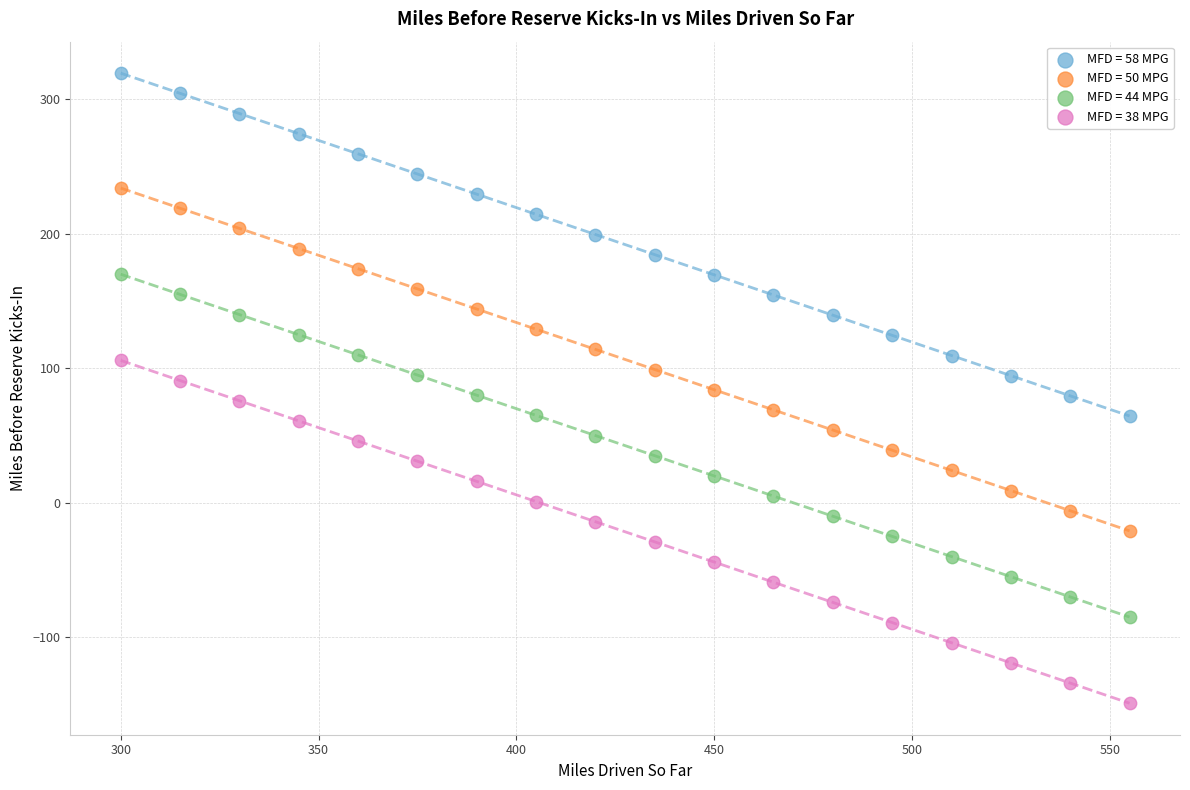

Which series contains the highest Y value?

MFD = 58 MPG